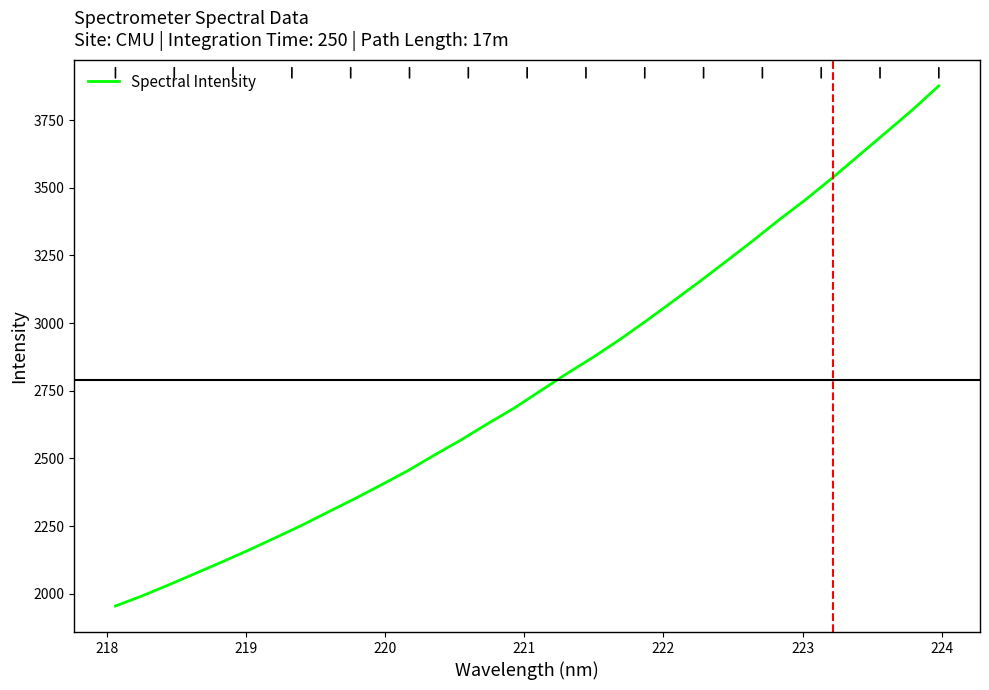

What is the difference between the maximum and minimum values?

1921.9